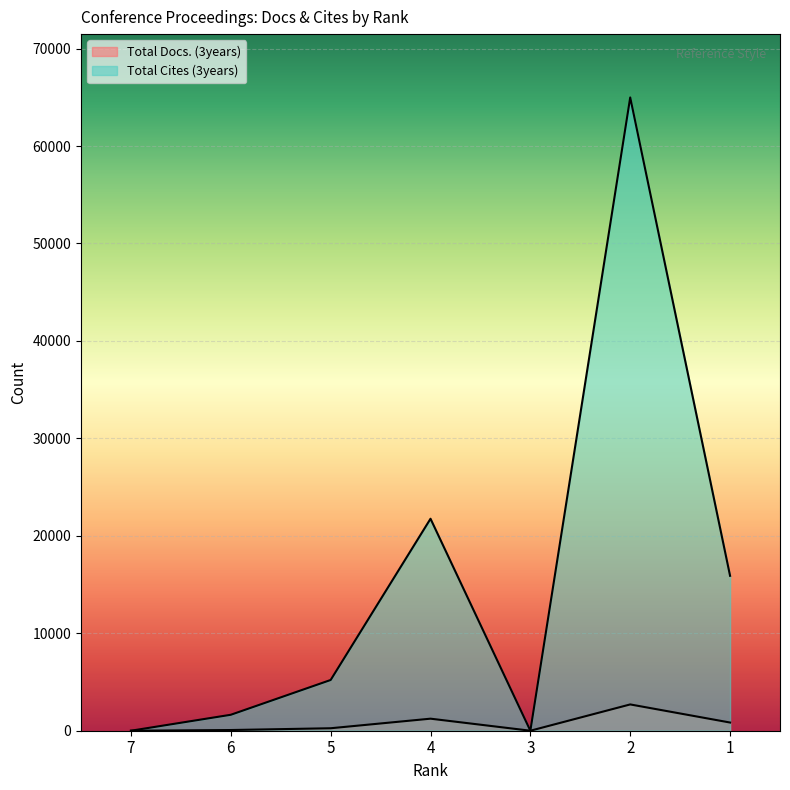

Which category has the highest value in the Total Cites (3years) series?

2